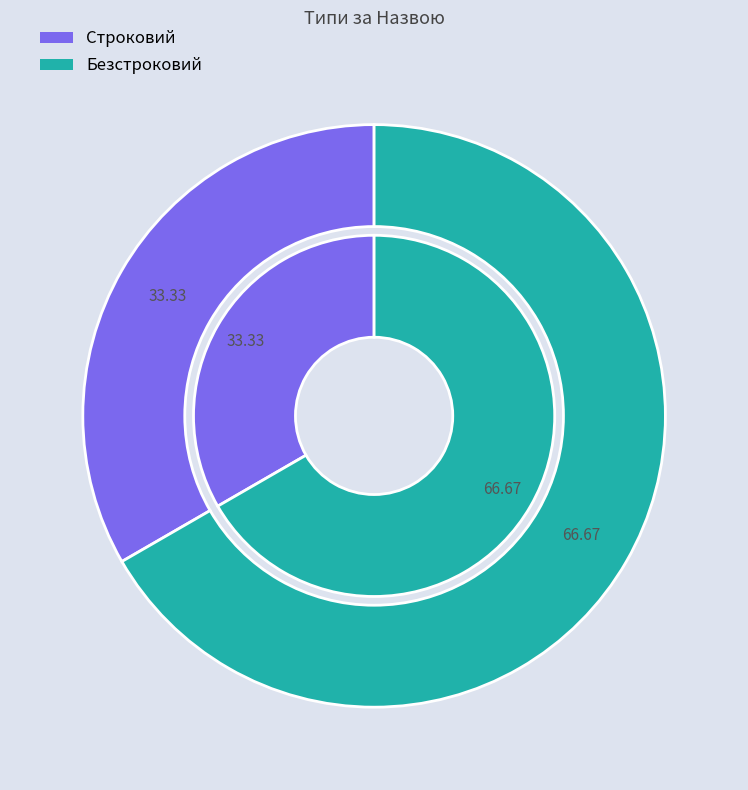

Does Строковий account for over 50% of the chart?

No